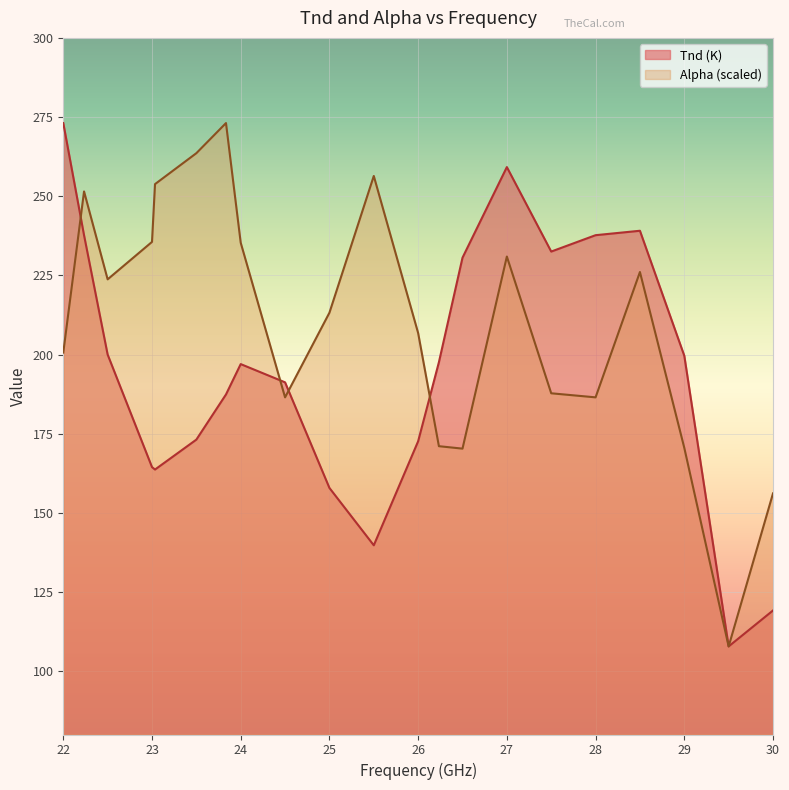

Is it true that Alpha equals 256.4 at 25.5?

True